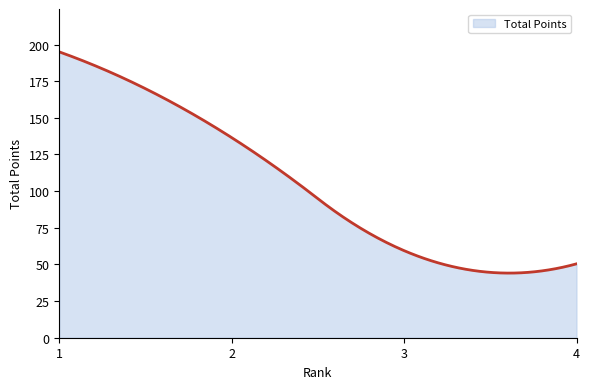

What is the smallest value displayed?

44.1